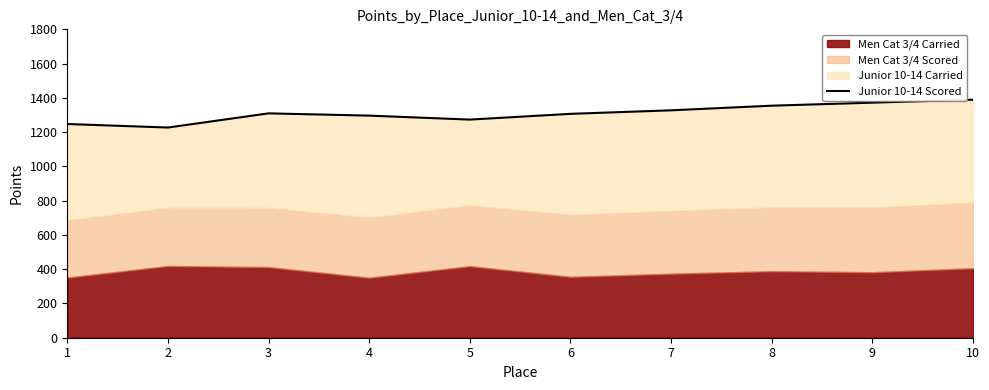

True or false: the data shows 1906.7 at 1.

False